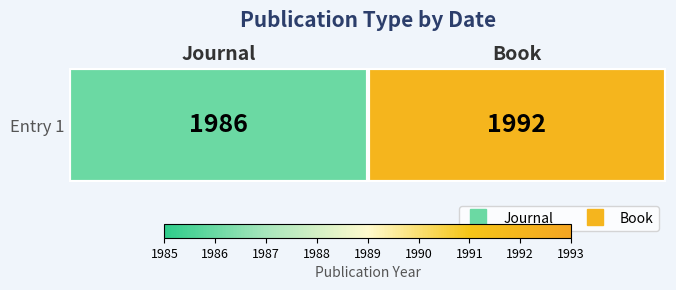

Reading left to right, what are all the values shown in this chart?

1986	1992